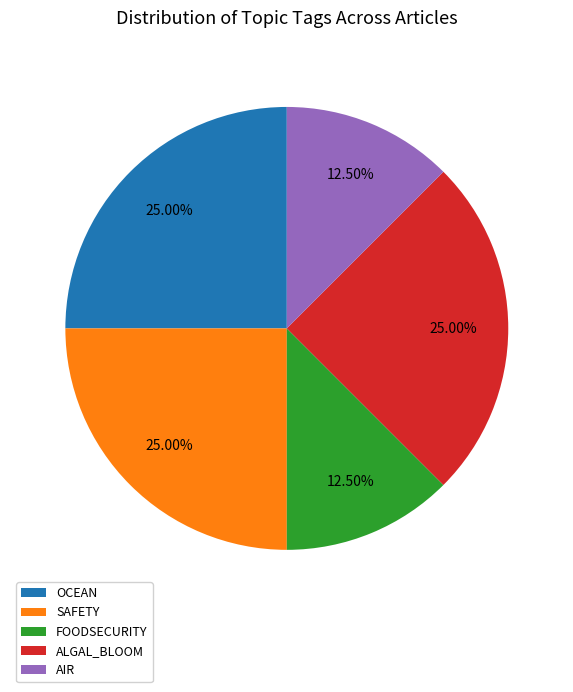

To the nearest percent, what is the combined percentage of OCEAN and SAFETY?

50%